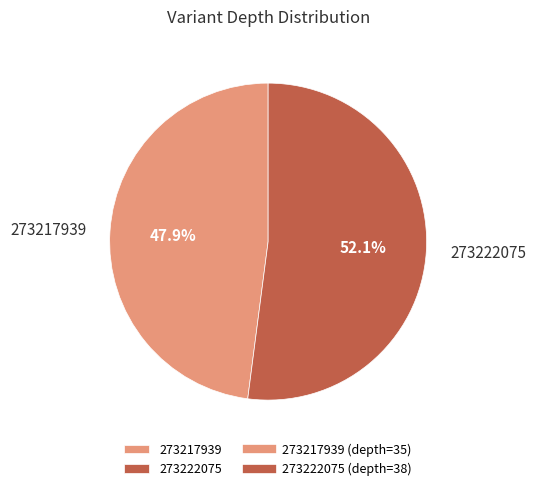

To the nearest percent, what is the average slice percentage?

50%